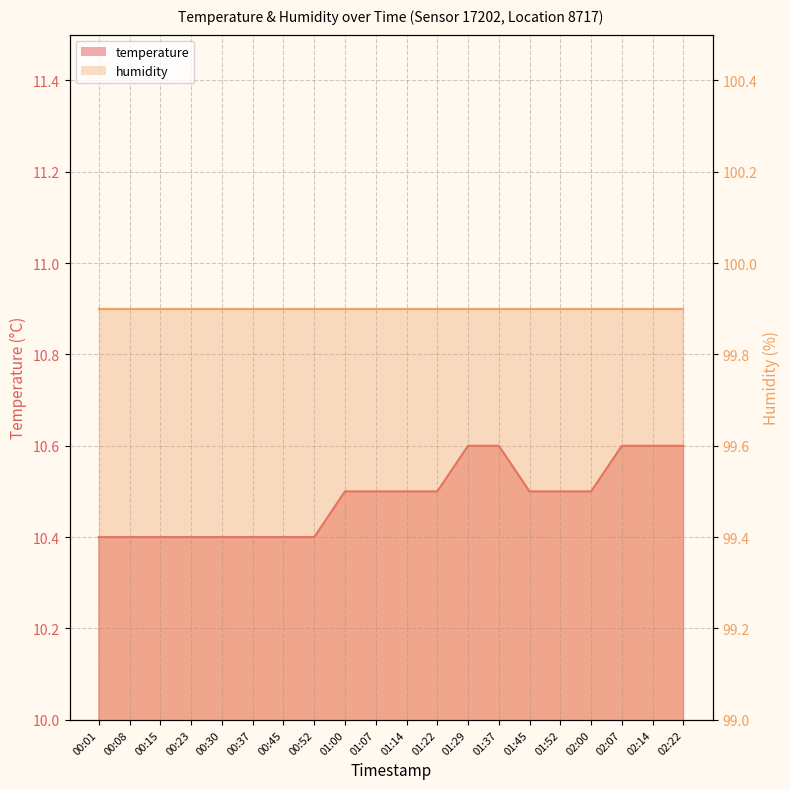

Where is the data nearest to the value 10?

00:01